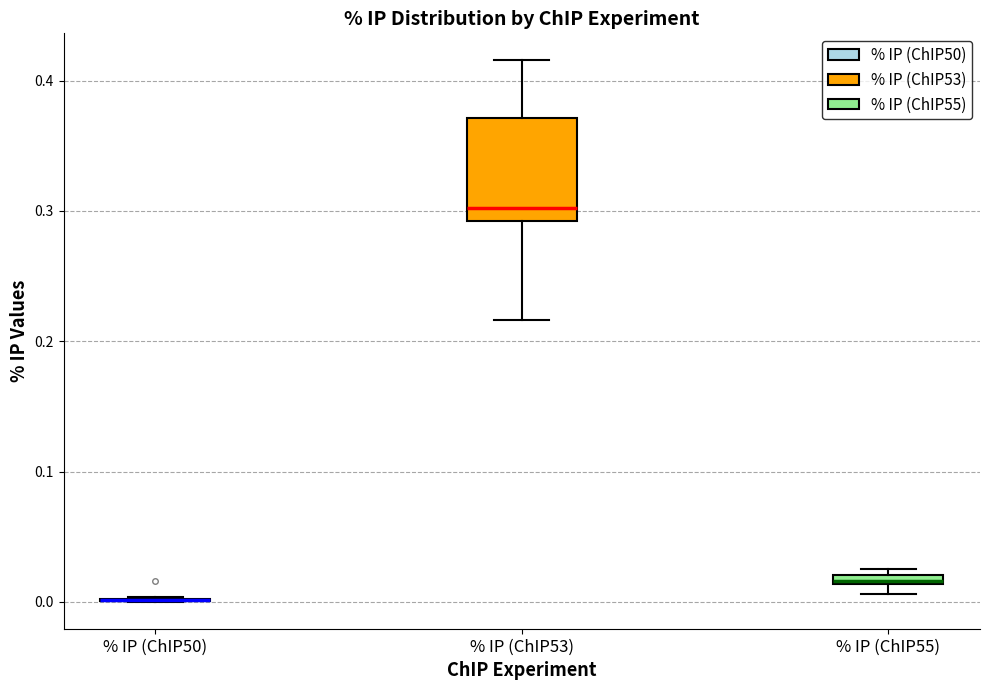

Comparing the boxes themselves (not the whiskers), which one is the tallest?

% IP (ChIP53)